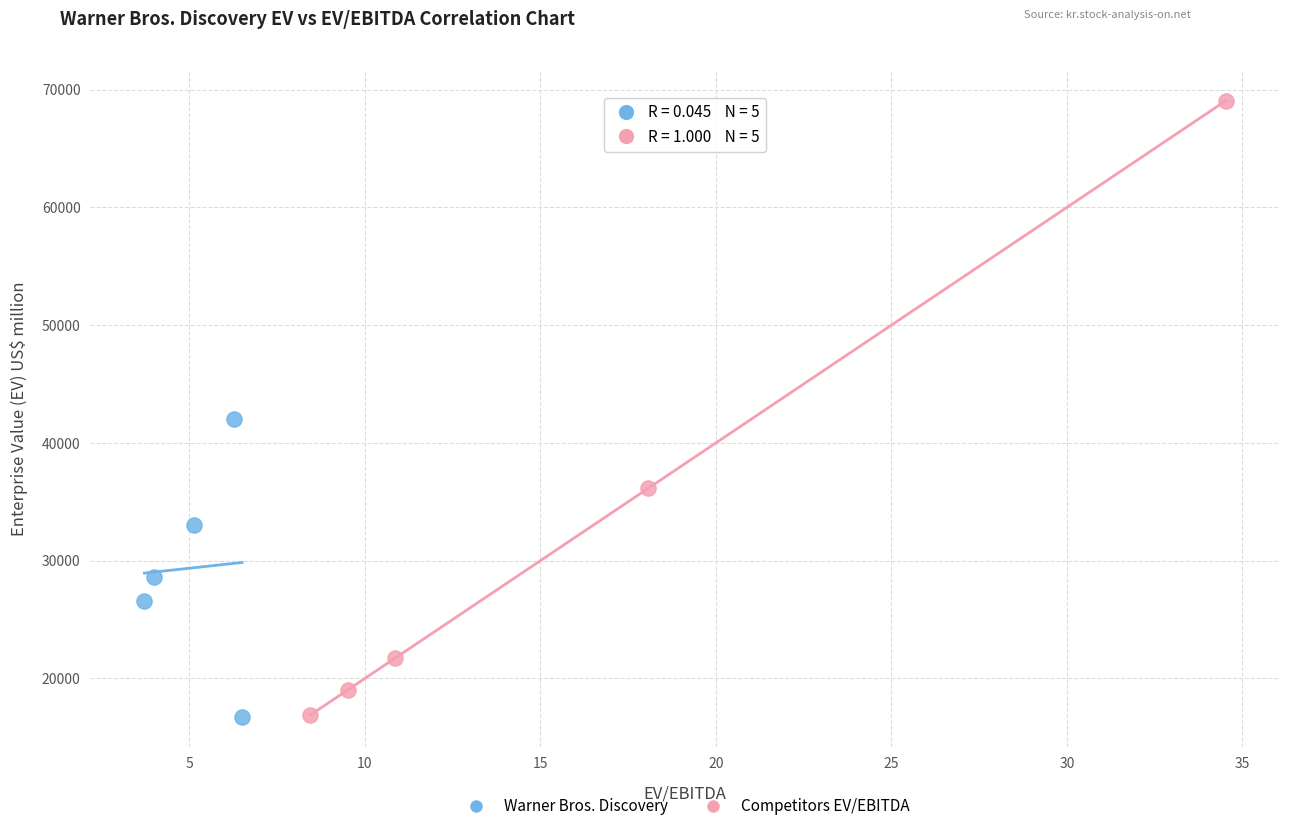

Which series contains the highest Y value?

Competitors EV/EBITDA